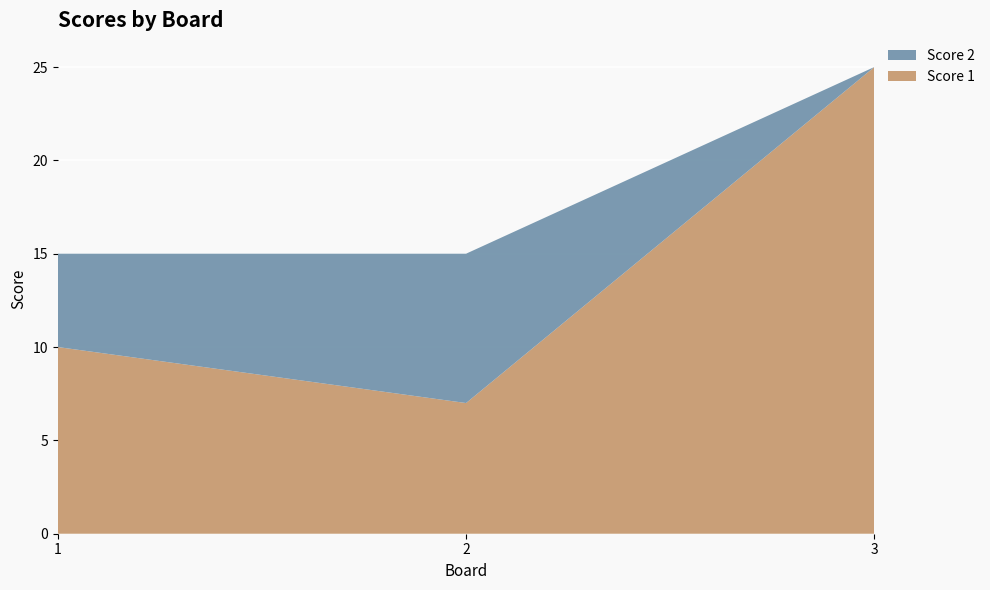

Reading left to right, what are all the values shown in this chart?

Score 1: 1=10	2=7	3=25
Score 2: 1=5	2=8	3=0